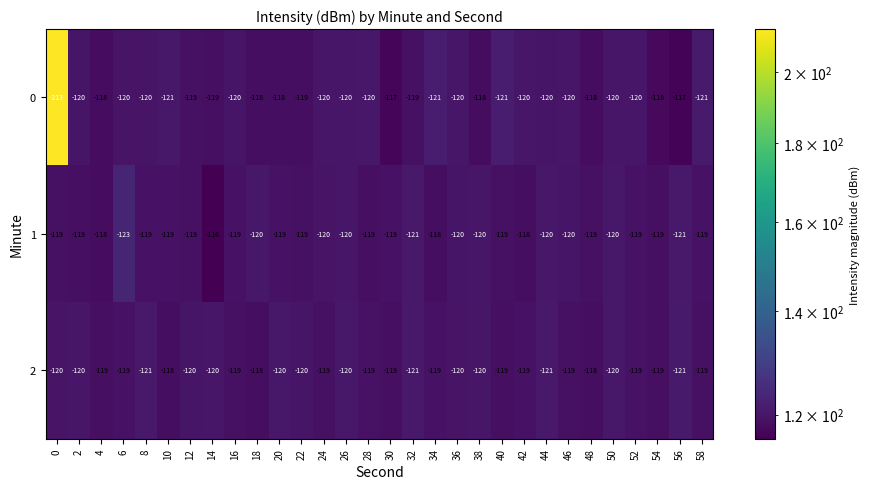

Is it true that 1 equals -167 at 30?

False